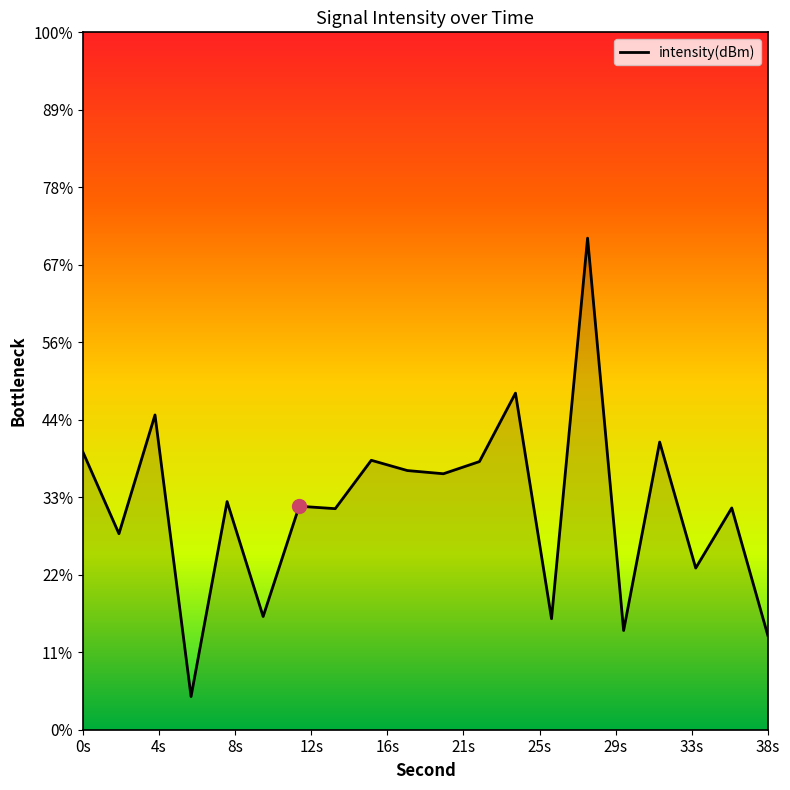

The value at 33s is -127.6. True or false?

True